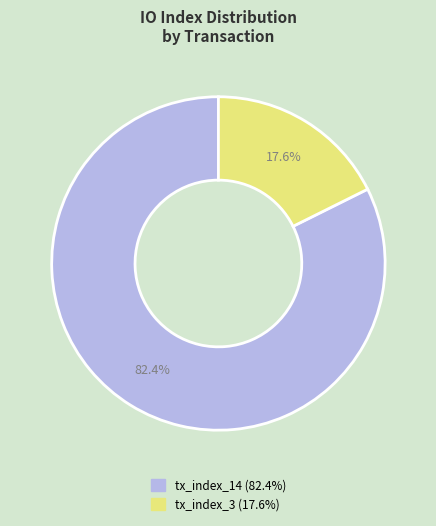

Combined, do tx_index_3 and tx_index_14 account for over 50%?

Yes